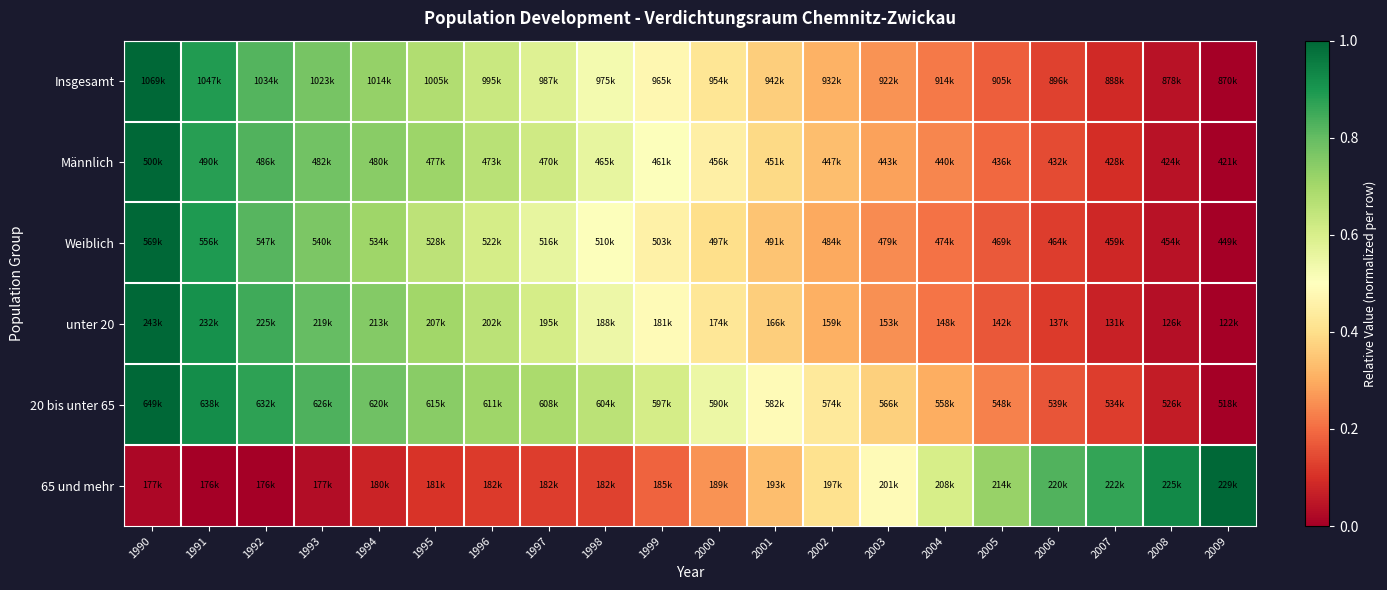

Which has a higher value, 2004 or 1992?

1992